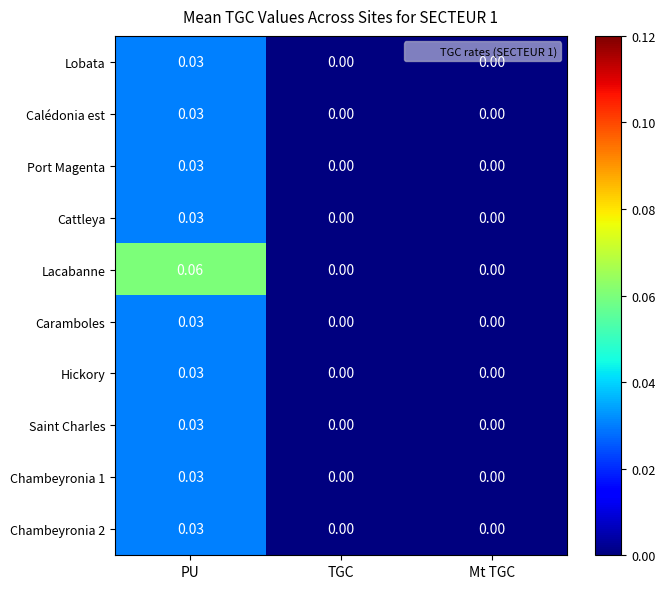

Which series changed the most between PU and Mt TGC?

Lacabanne